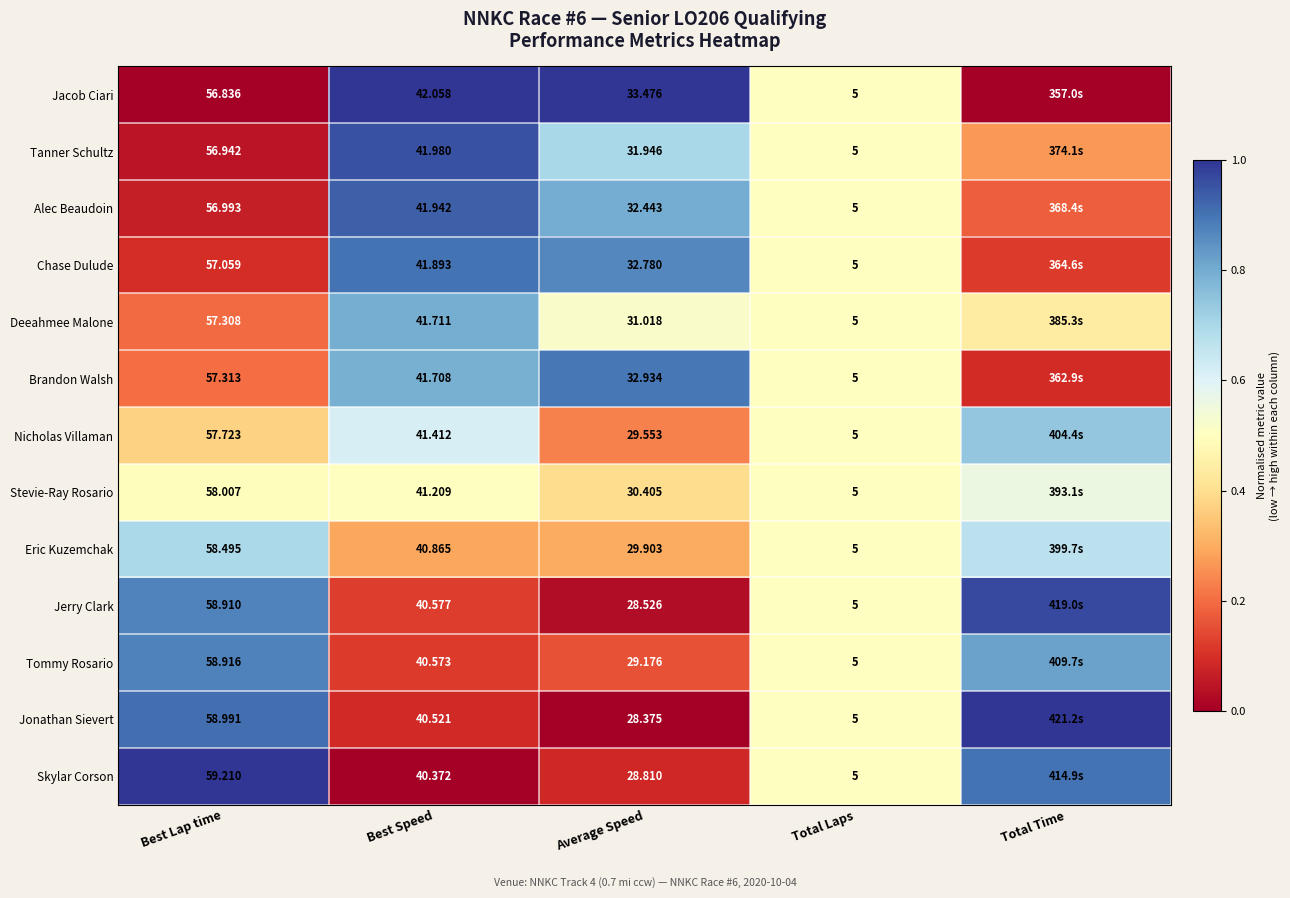

At Best Speed, list the series in order from largest to smallest.

Jacob Ciari, Tanner Schultz, Alec Beaudoin, Chase Dulude, Deeahmee Malone, Brandon Walsh, Nicholas Villaman, Stevie-Ray Rosario, Eric Kuzemchak, Jerry Clark, Tommy Rosario, Jonathan Sievert, Skylar Corson